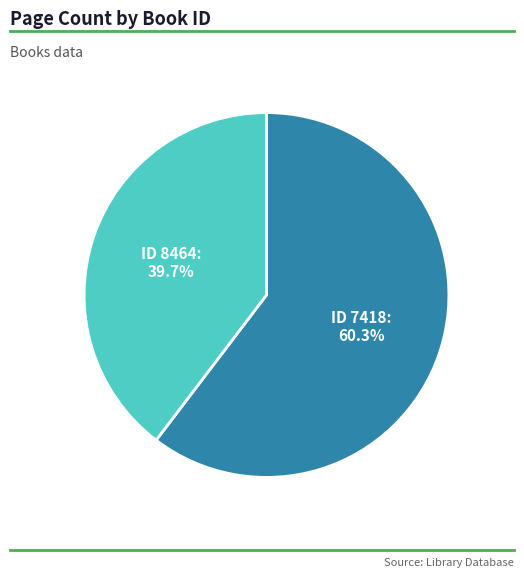

Is there a majority slice in this chart?

Yes